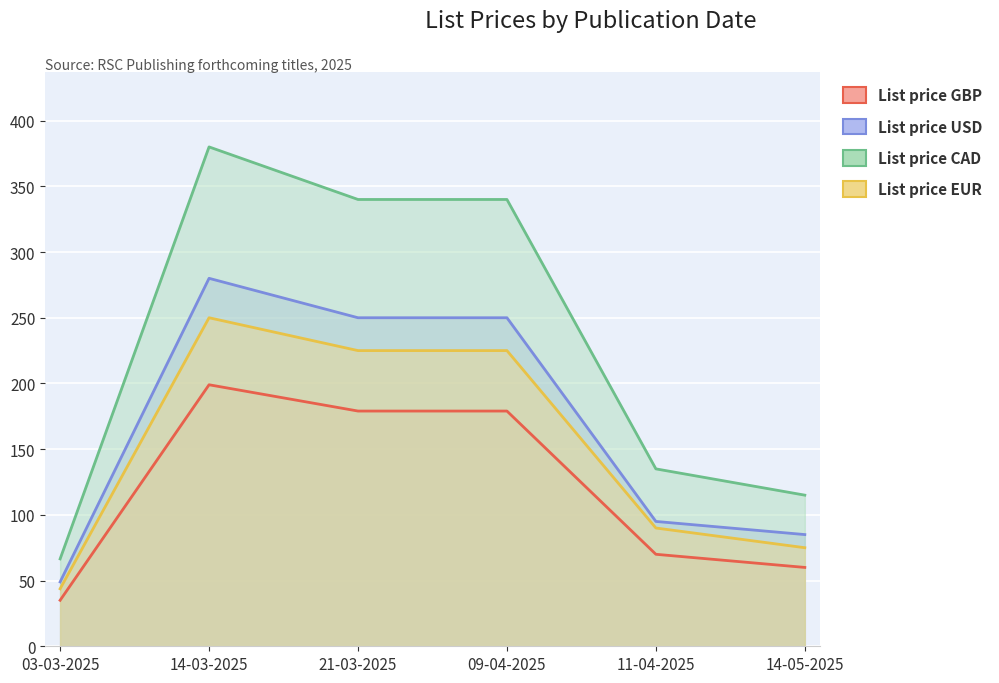

True or false: List price CAD has a value of 59.3 at 11-04-2025.

False